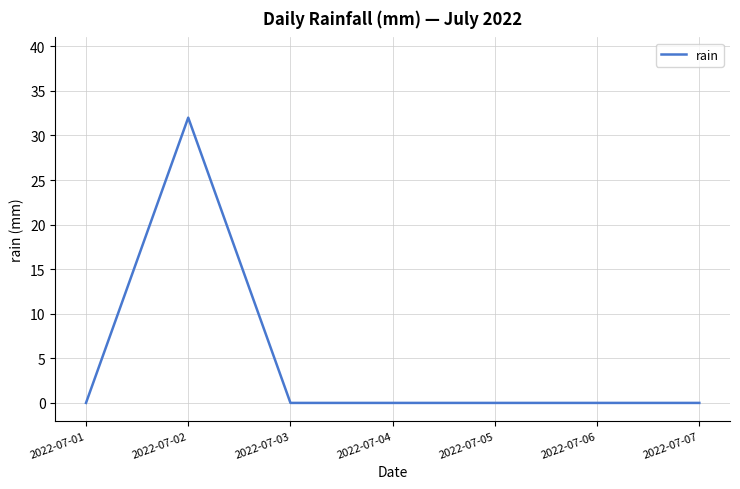

True or false: the data shows 54 at 2022-07-02.

False